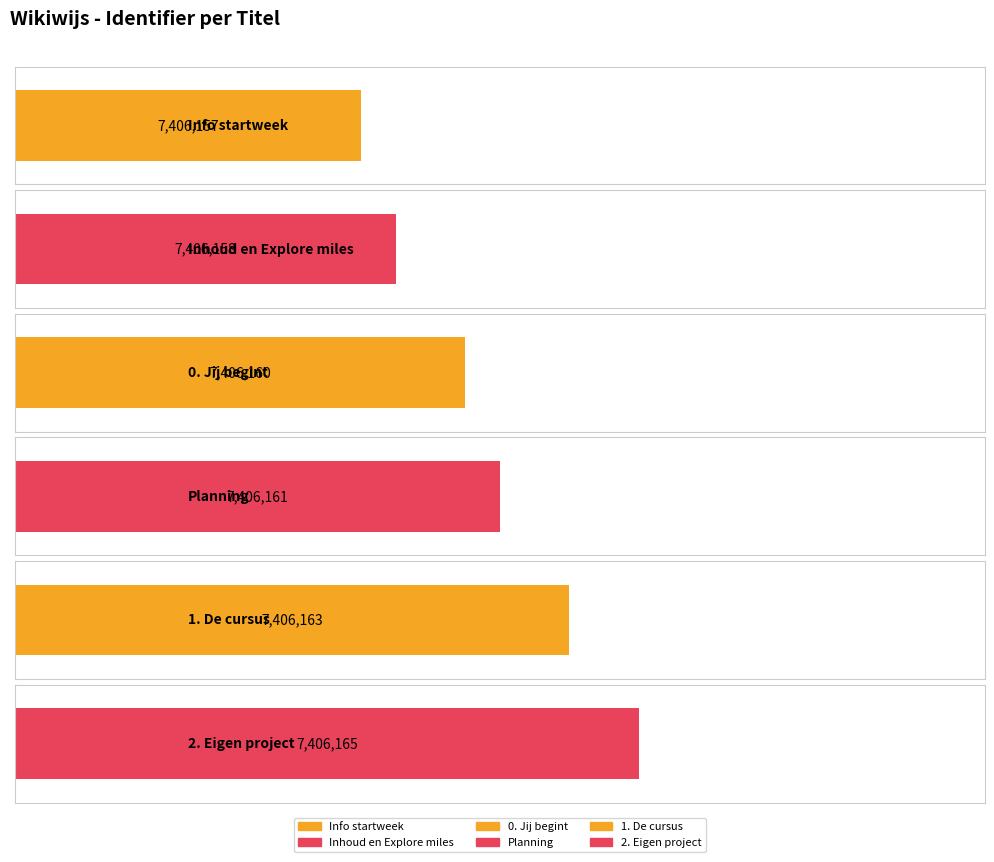

How many values are between 7406158 and 7406163?

4